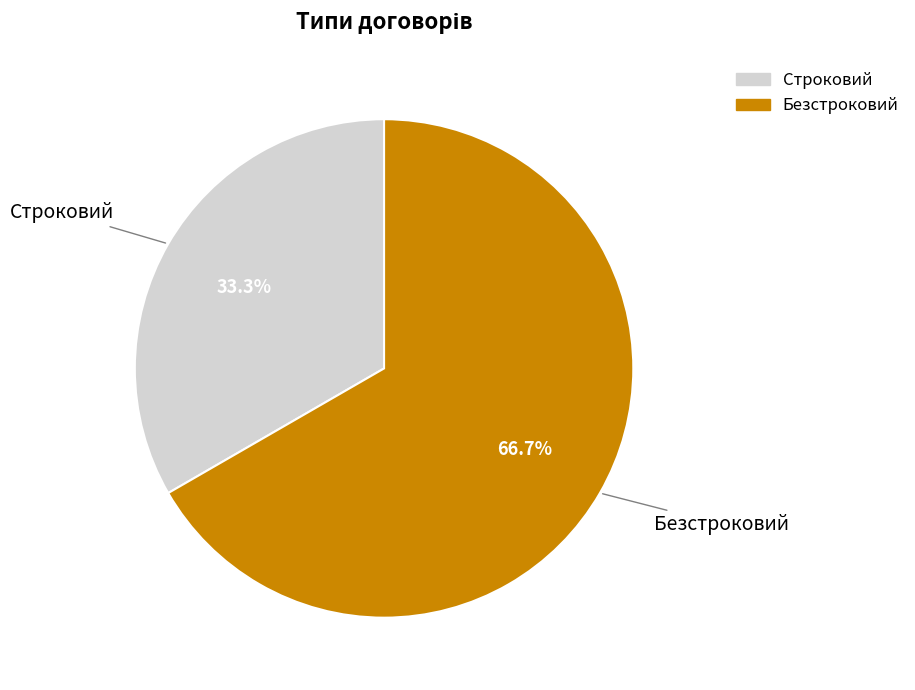

Is it true that Безстроковий is 67% of the pie?

True